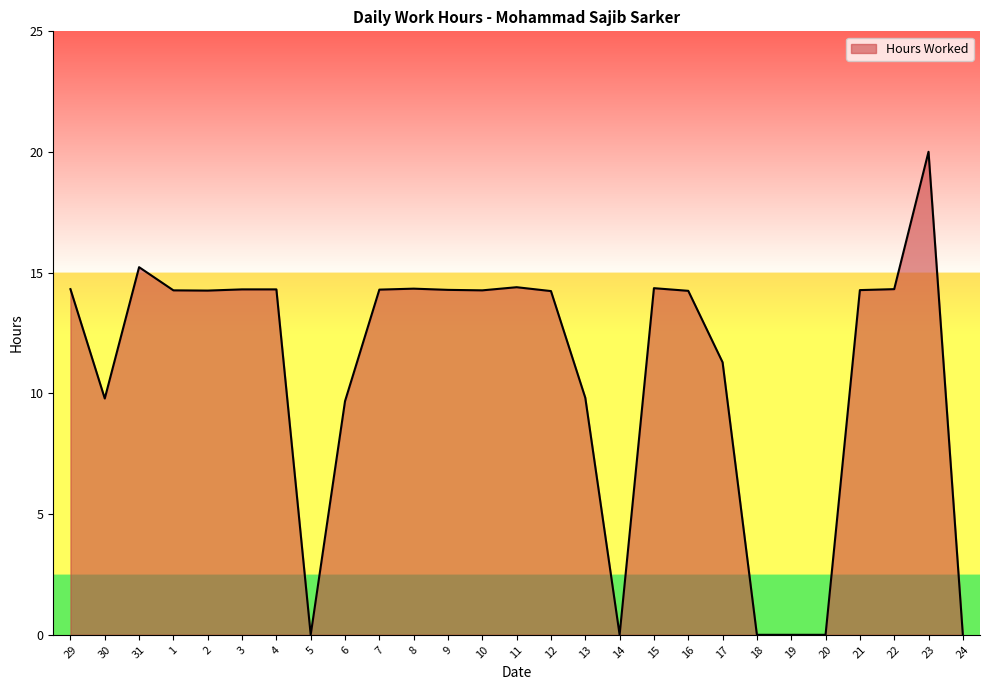

What position from the right is 23?

2